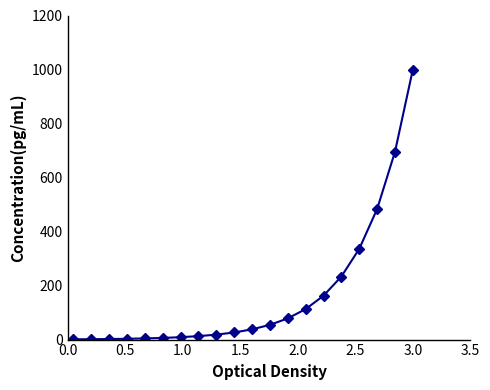

What is the maximum value shown in the chart?

1000.0